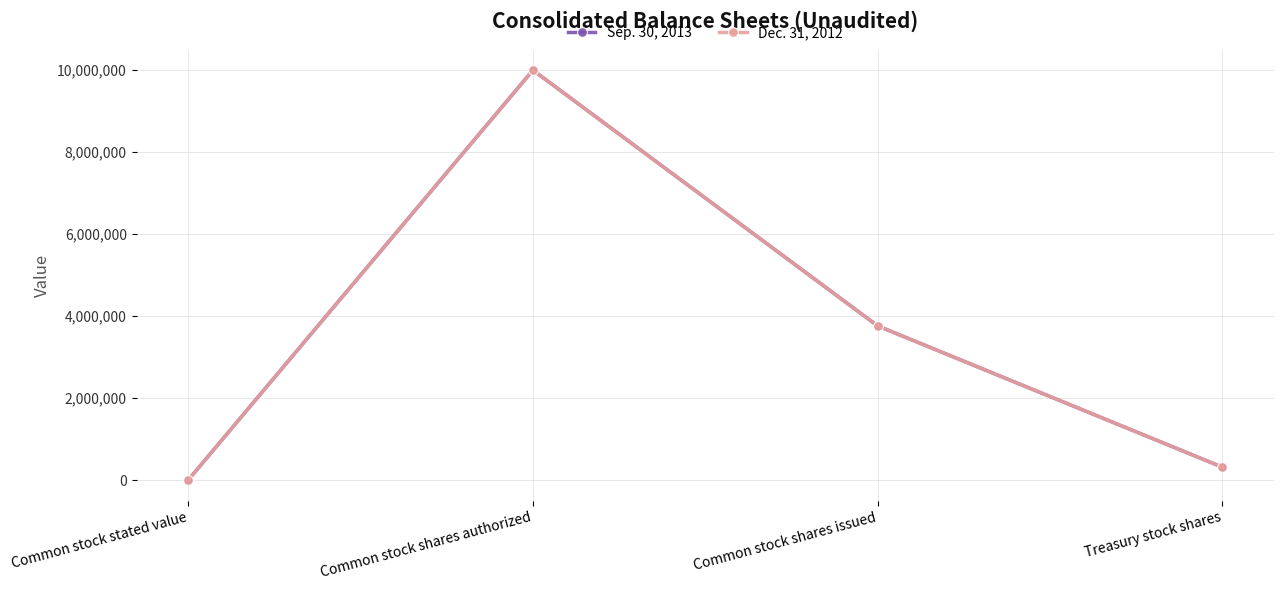

What is the difference between the maximum and minimum values in the Sep. 30, 2013 series?

9999999